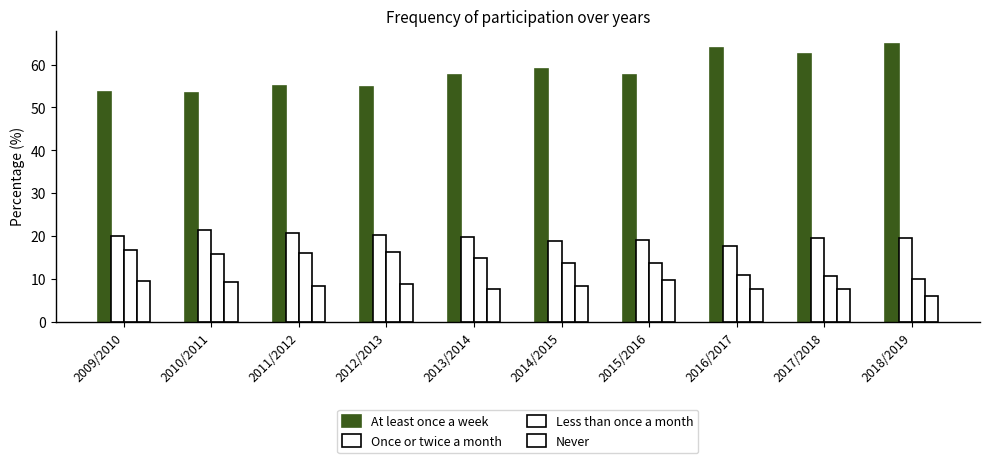

What position from the left is 2011/2012?

3